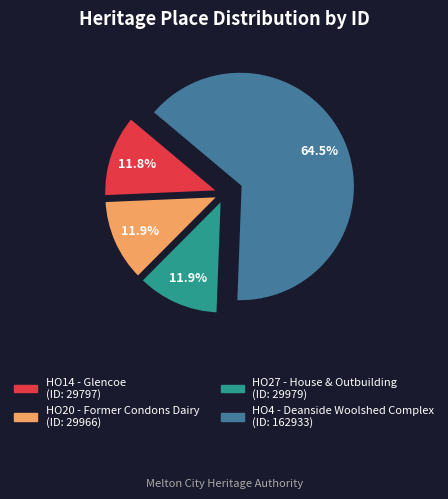

To the nearest percent, what is the average slice percentage?

25%